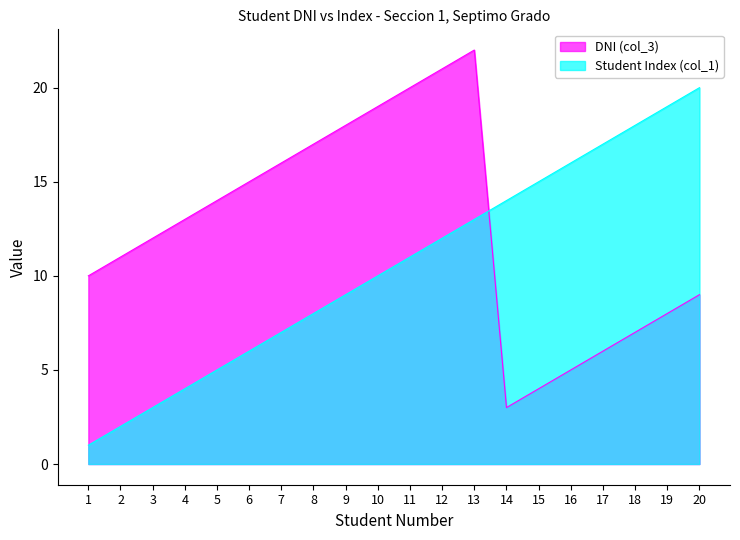

At which label does DNI (col_3) reach its peak?

13